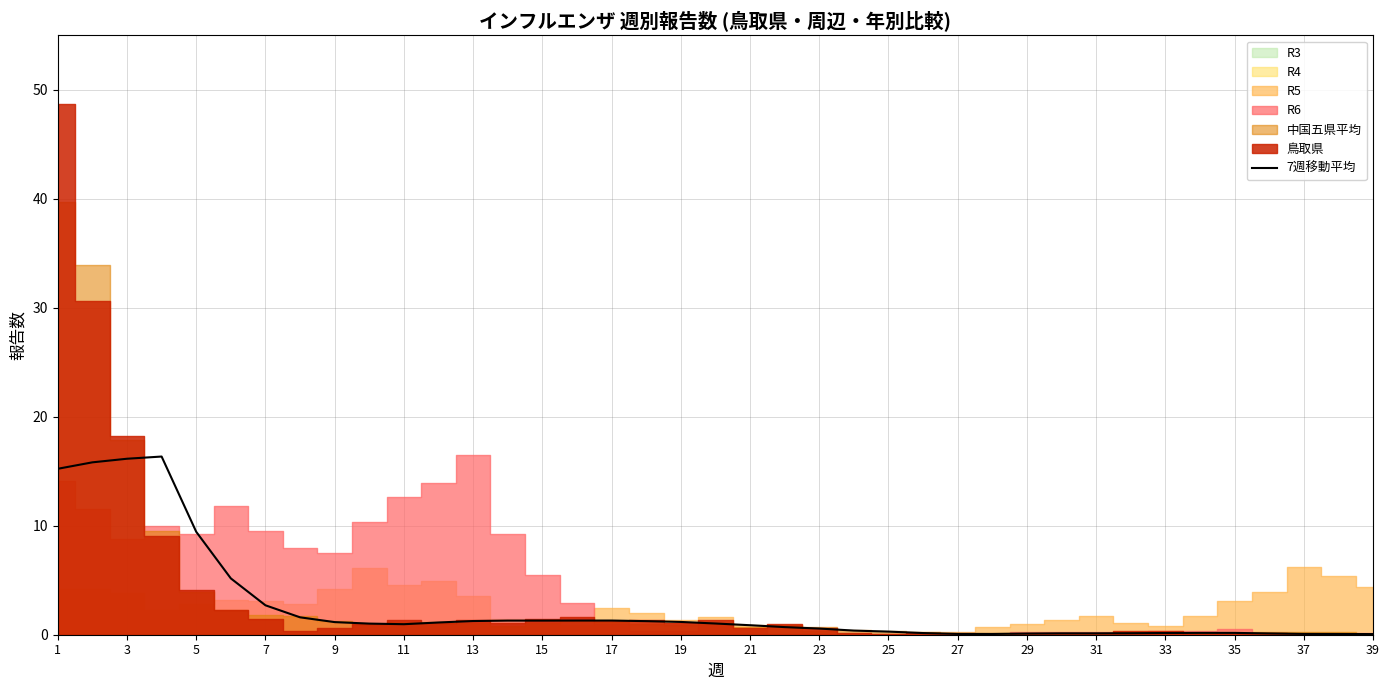

What is the difference between the second highest and second lowest values?

16.1